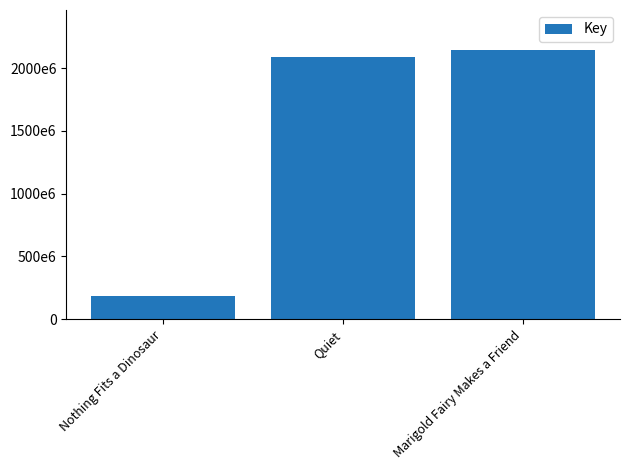

The value at Quiet is 3675586694. True or false?

False